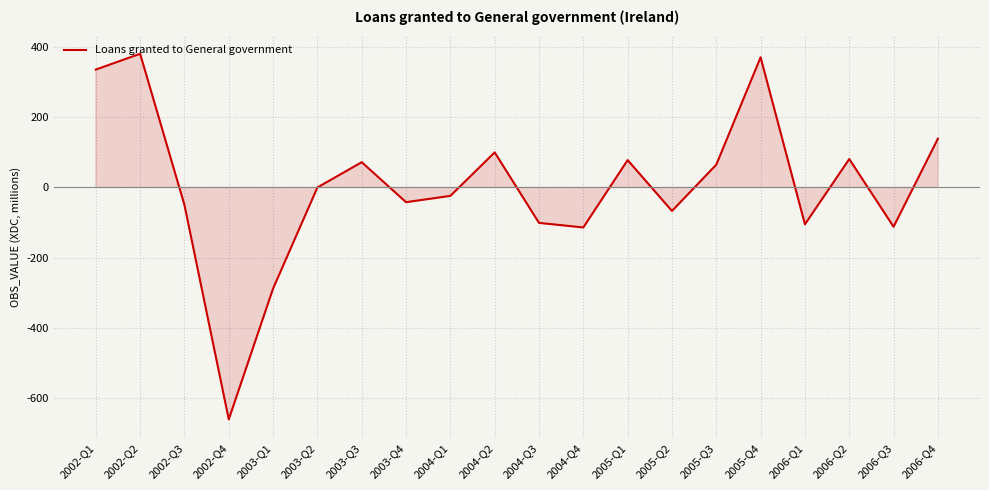

At which category does the chart reach its minimum across all series?

2002-Q4